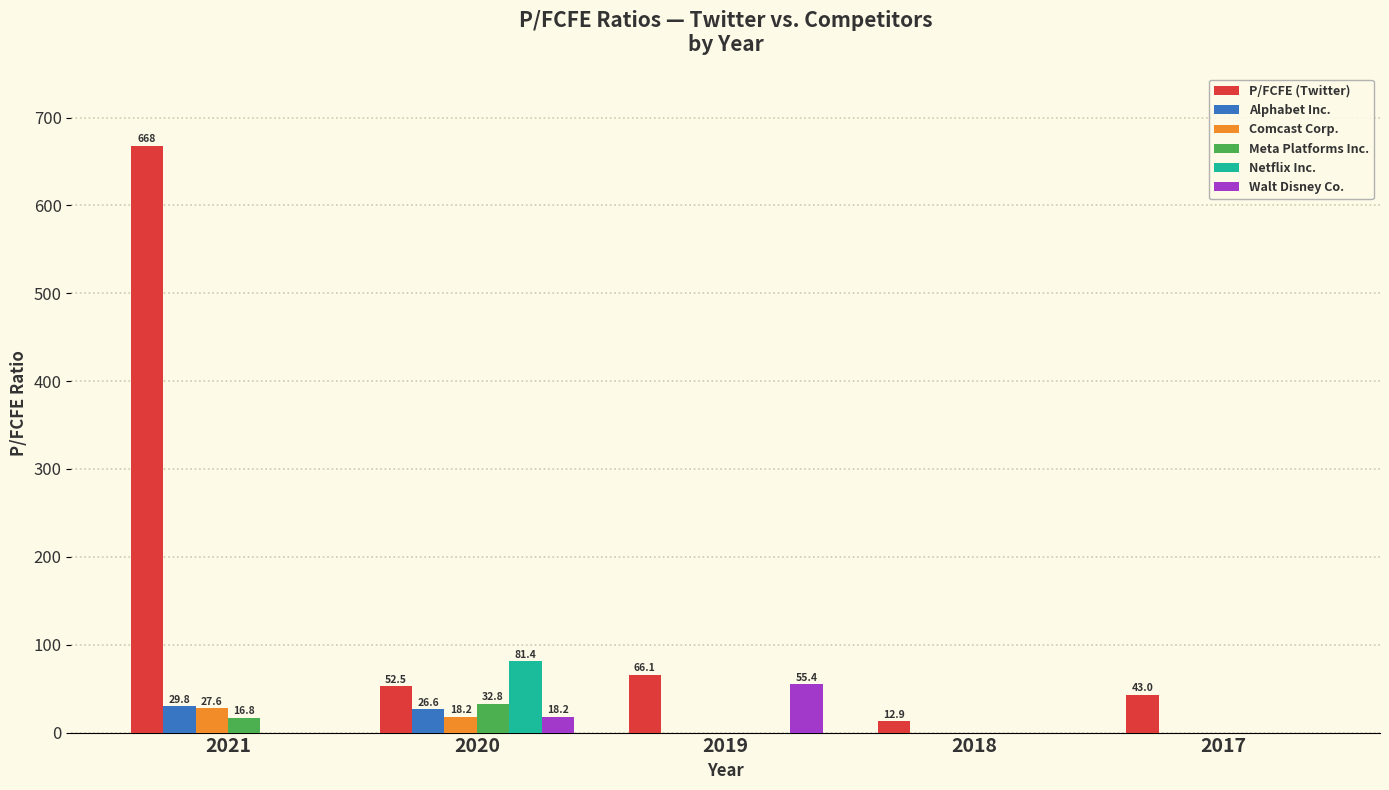

Reading left to right, list all the values displayed in this chart.

P/FCFE (Twitter): 2021=667.9	2020=52.5	2019=66.1	2018=12.9	2017=43.0
Alphabet Inc.: 2021=29.8	2020=26.6	2019=0.0	2018=0.0	2017=0.0
Comcast Corp.: 2021=27.6	2020=18.2	2019=0.0	2018=0.0	2017=0.0
Meta Platforms Inc.: 2021=16.8	2020=32.8	2019=0.0	2018=0.0	2017=0.0
Netflix Inc.: 2021=0.0	2020=81.4	2019=0.0	2018=0.0	2017=0.0
Walt Disney Co.: 2021=0.0	2020=18.2	2019=55.4	2018=0.0	2017=0.0